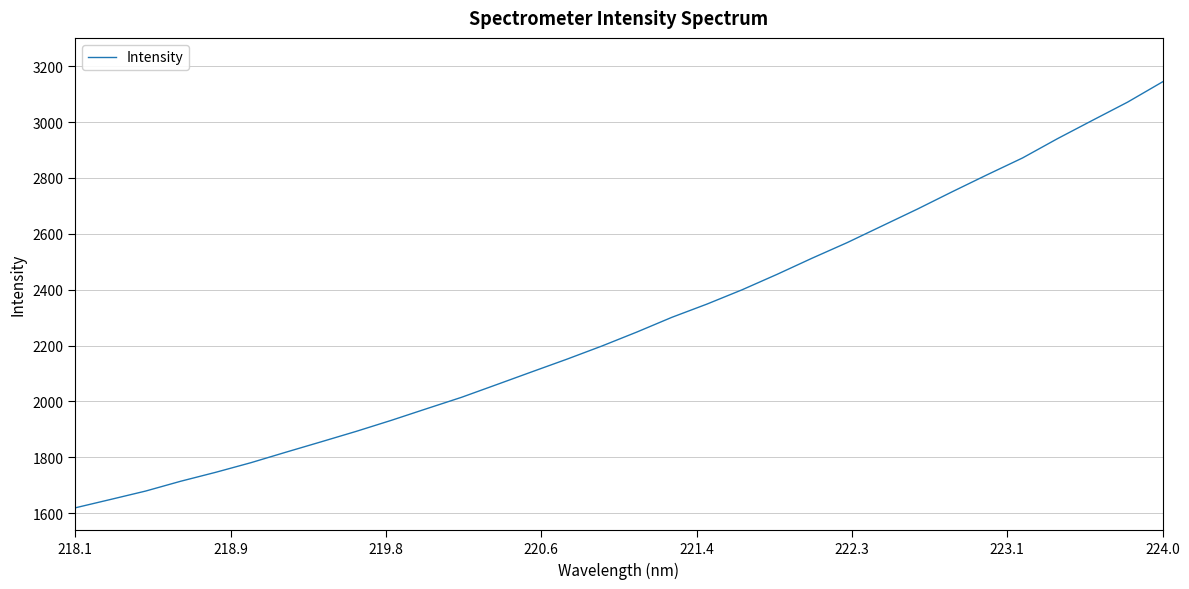

What is the difference between the maximum and minimum values?

1525.0